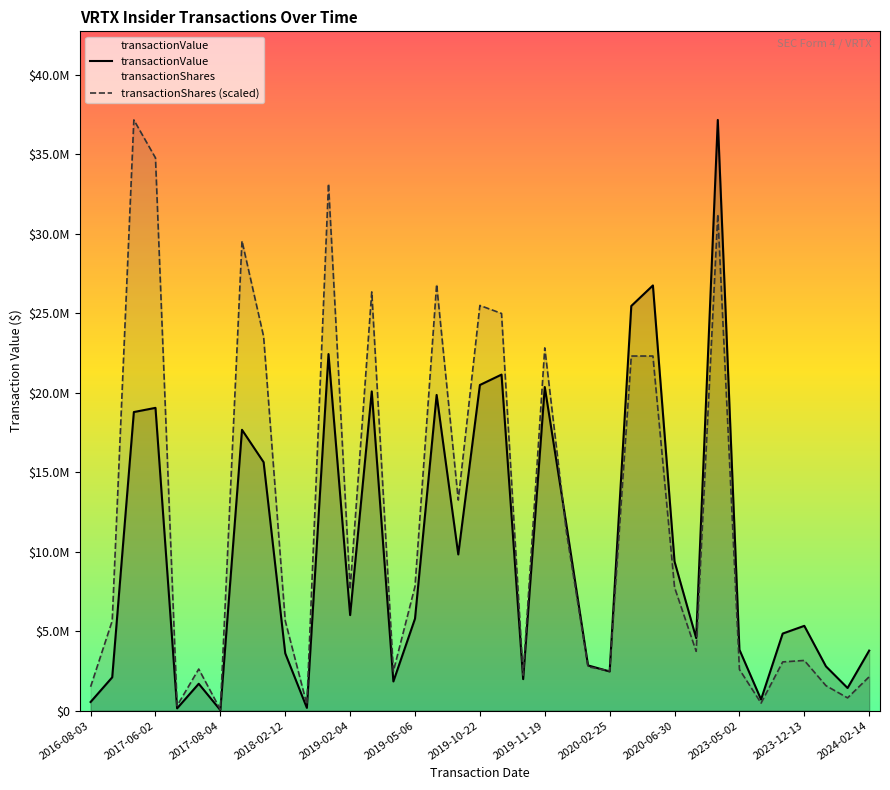

Which series has the largest total across all categories?

transactionShares (scaled)